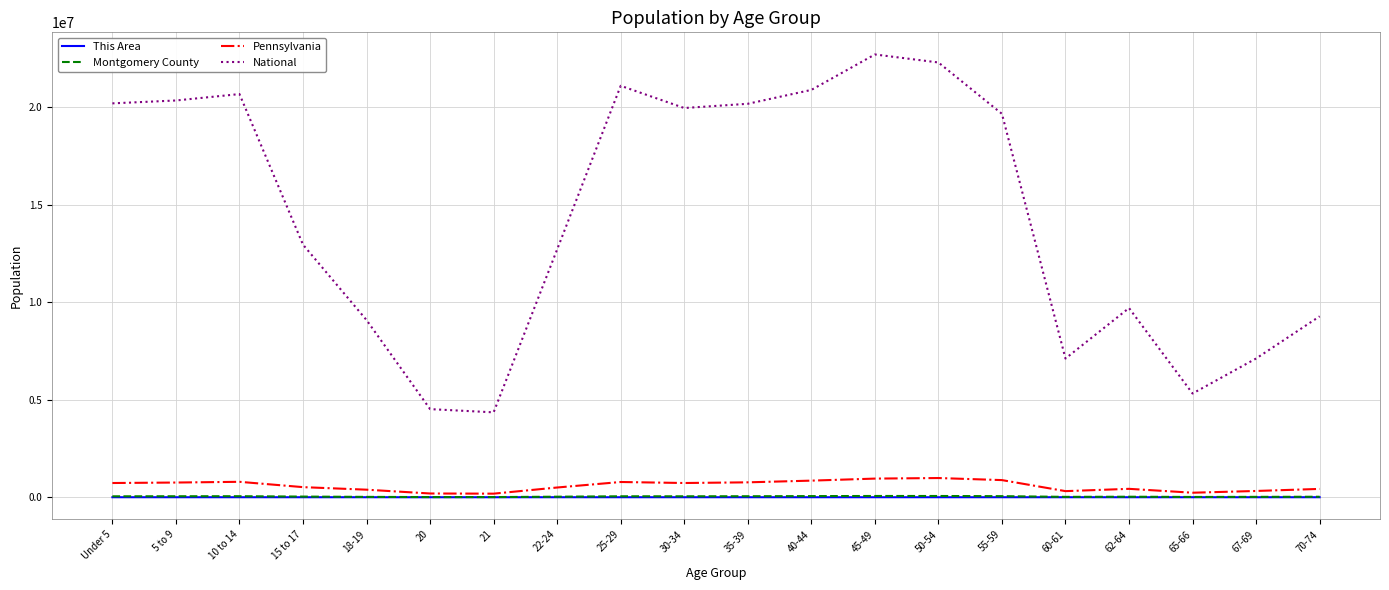

Does the chart have visible grid lines?

Yes